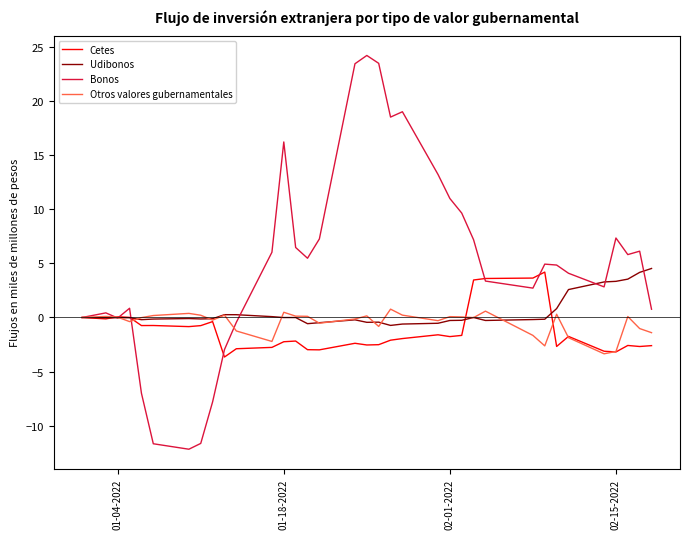

Which series has the widest spread of values?

Bonos